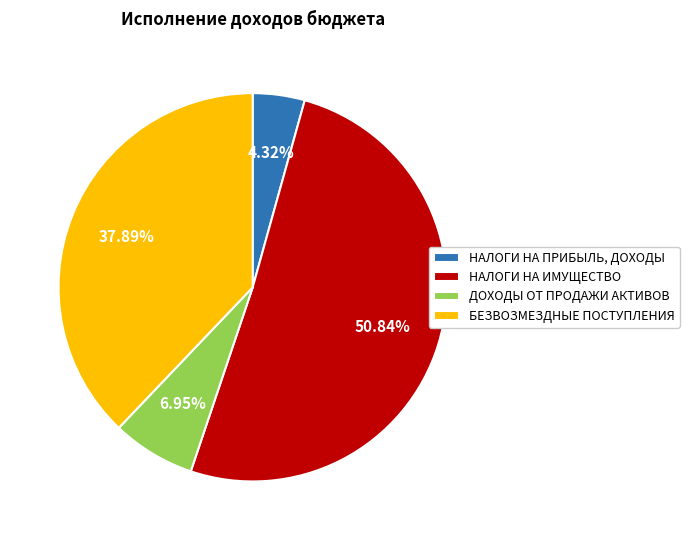

Is there any slice that represents more than half of the pie?

Yes